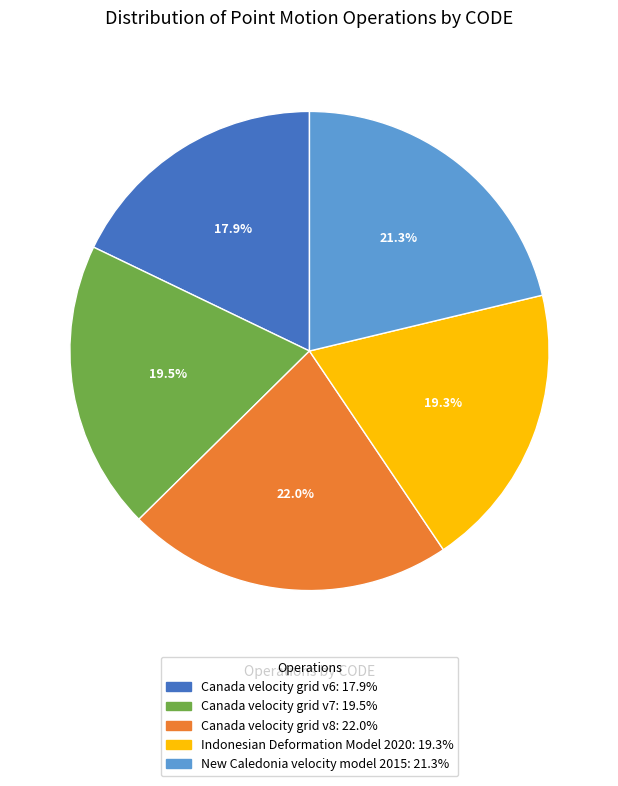

To the nearest percent, what is the difference between the largest and smallest slice percentages?

4%